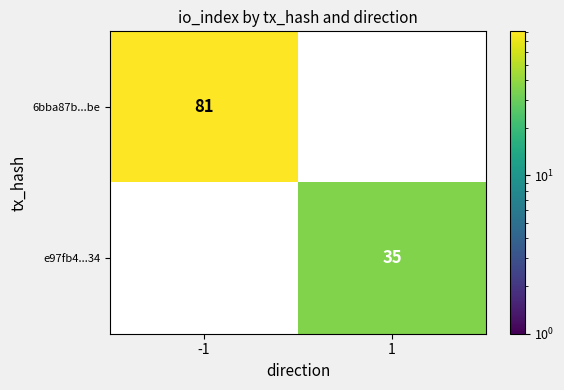

Is it true that e97fb4...34 equals 35 at 1?

True